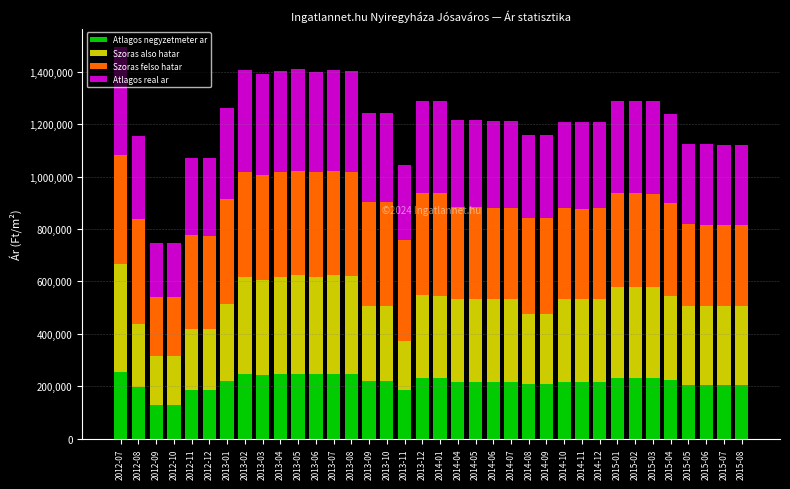

What is the average value of the Atlagos negyzetmeter ar series?

215904